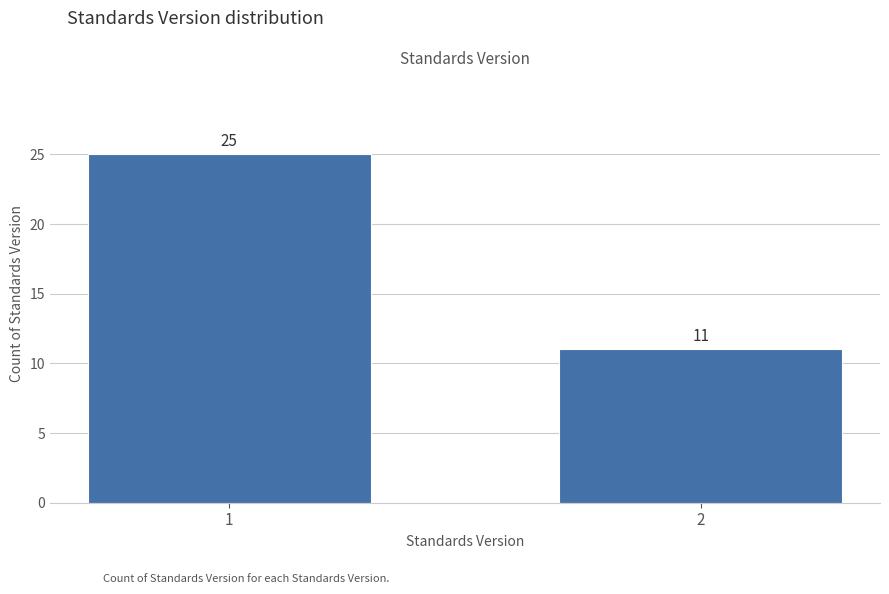

Reading right to left, transcribe all the data shown in this chart.

2=11	1=25